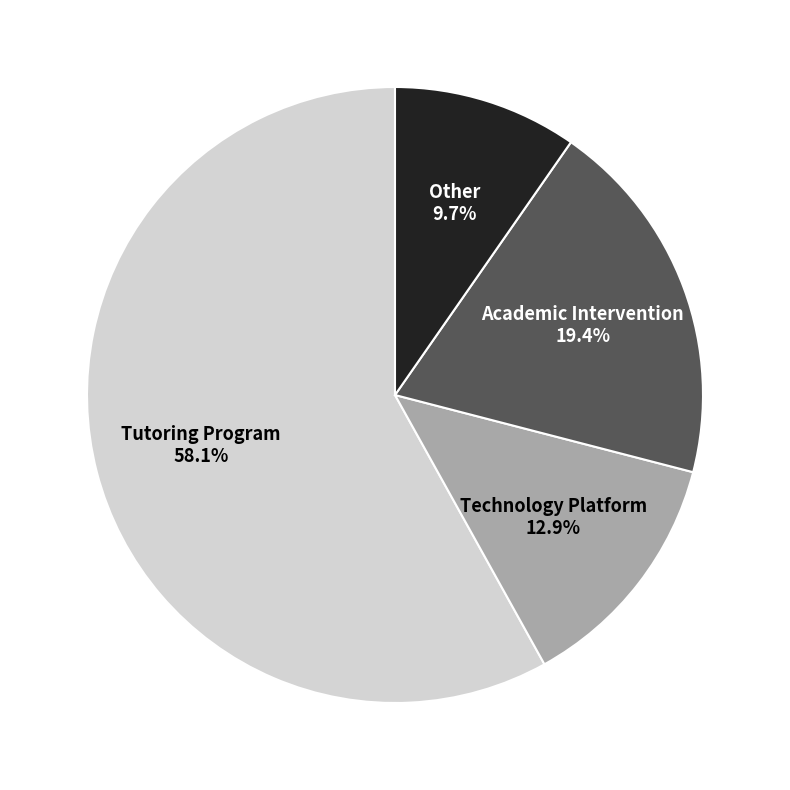

Does any single category account for the majority?

Yes